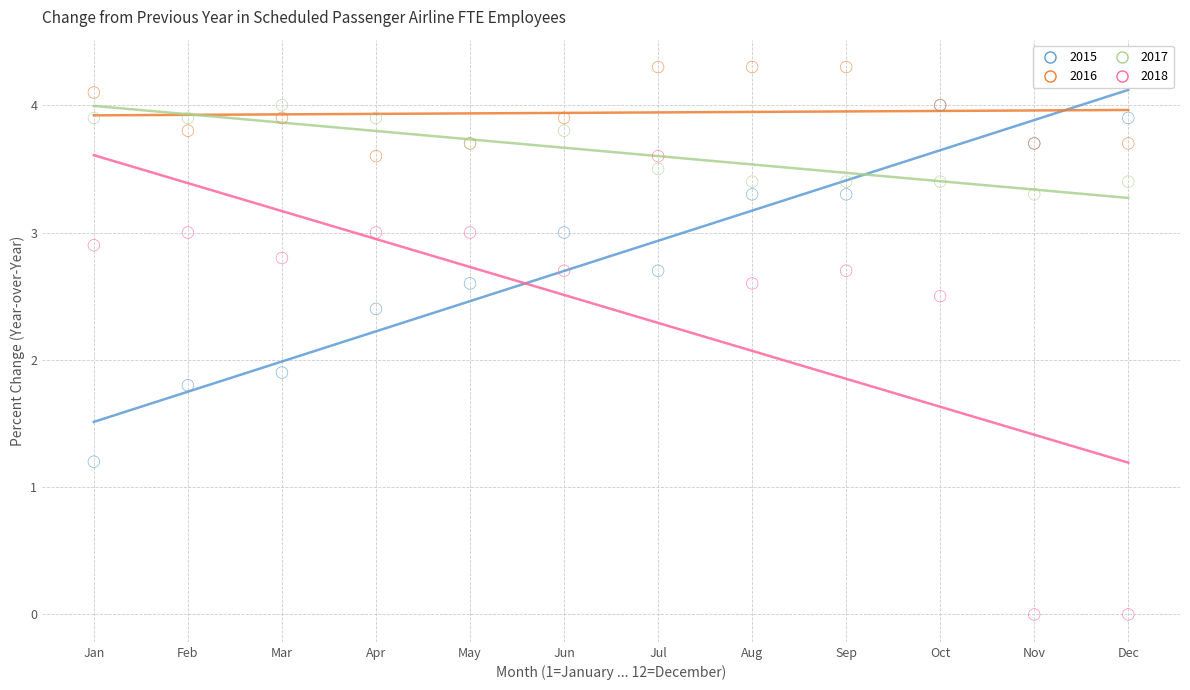

Across all series, what Y value is closest to 2?

1.9